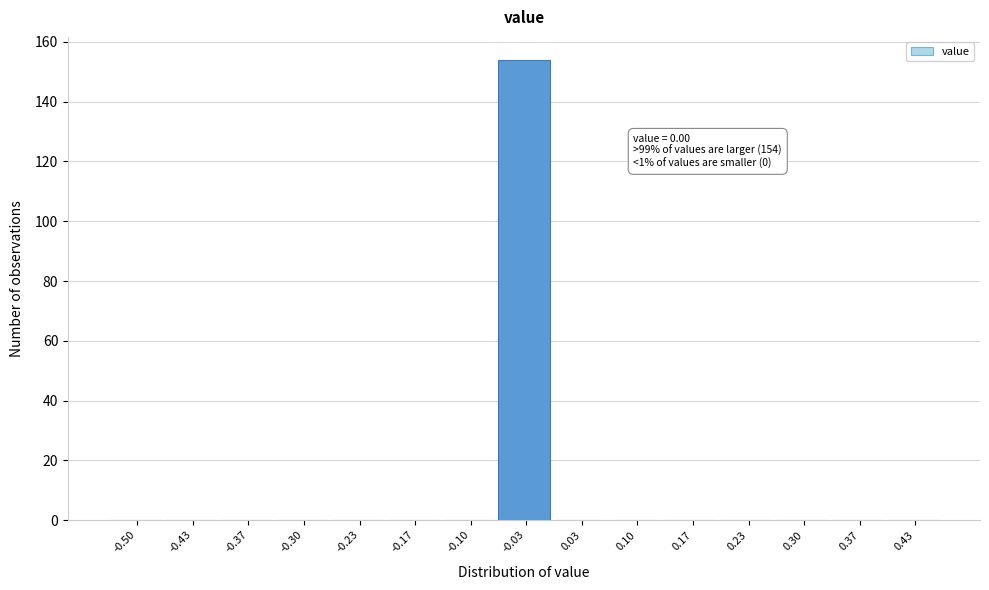

Reading left to right, extract all data points from this chart.

-0.50=0	-0.43=0	-0.37=0	-0.30=0	-0.23=0	-0.17=0	-0.10=0	-0.03=154	0.03=0	0.10=0	0.17=0	0.23=0	0.30=0	0.37=0	0.43=0